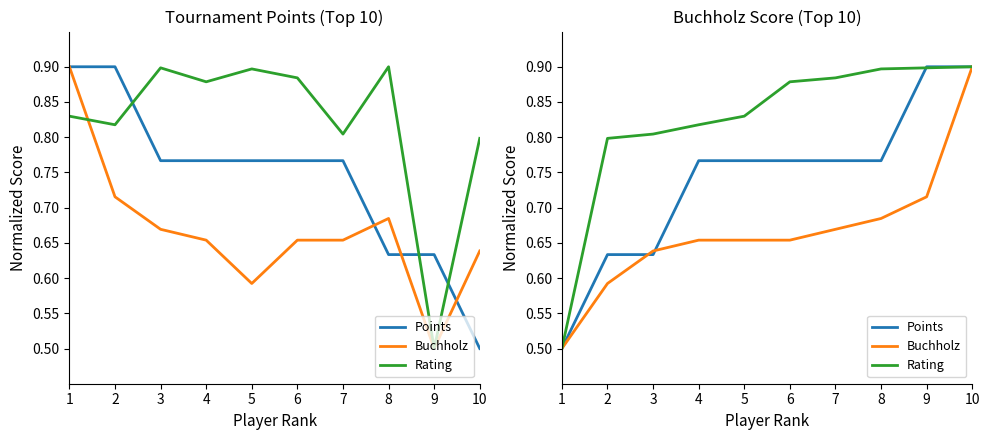

What is the difference between the second highest and second lowest values in the Rating series?

0.1